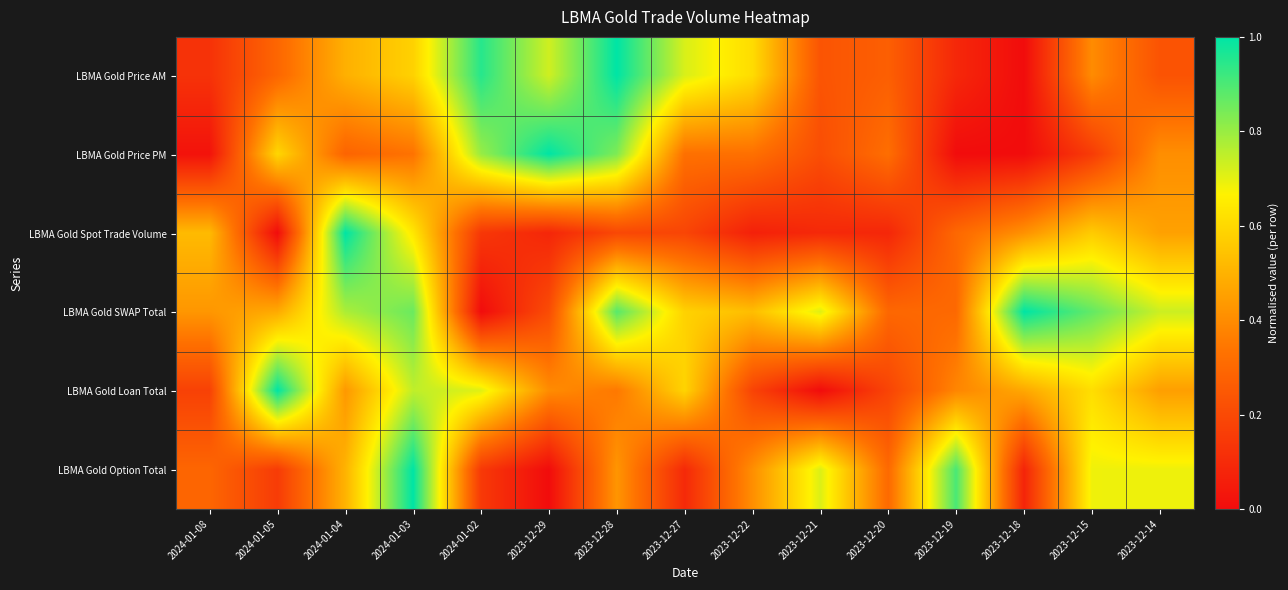

Which has a higher value, 2023-12-19 or 2023-12-20?

2023-12-20